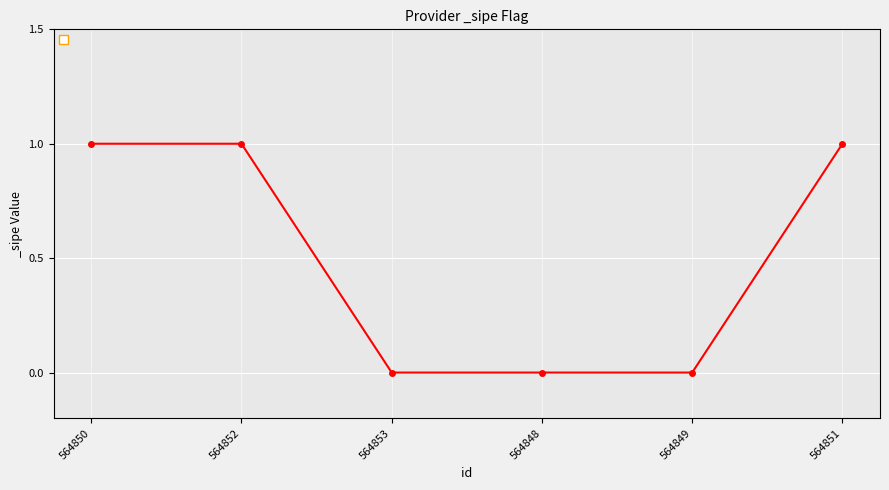

Which has a higher value, 564850 or 564853?

564850